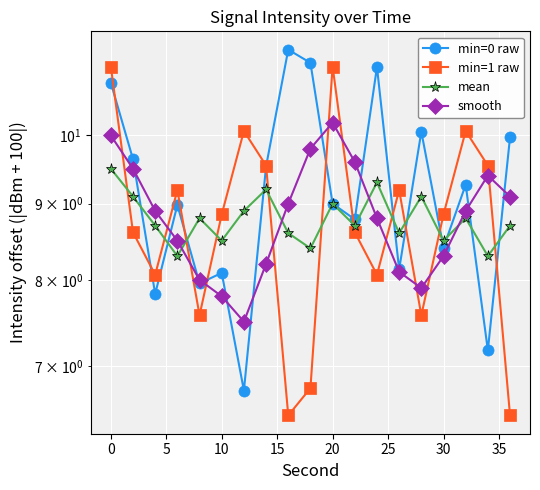

How many intersections are there between minute=0 (seconds 0-58) and minute=1 (seconds 0-36)?

11